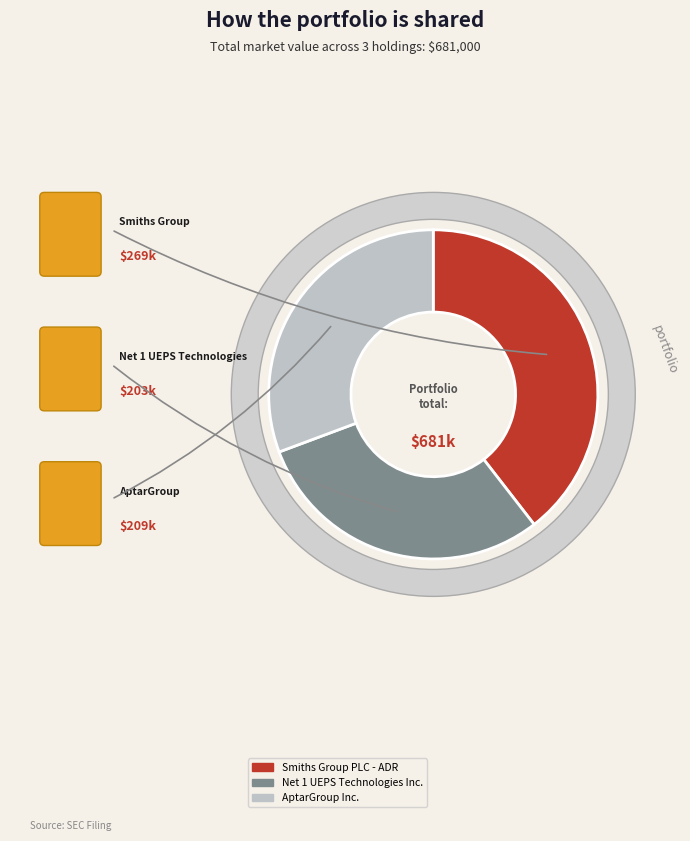

To the nearest percent, what is the difference between the AptarGroup Inc. and Smiths Group PLC - ADR slice percentages?

9%